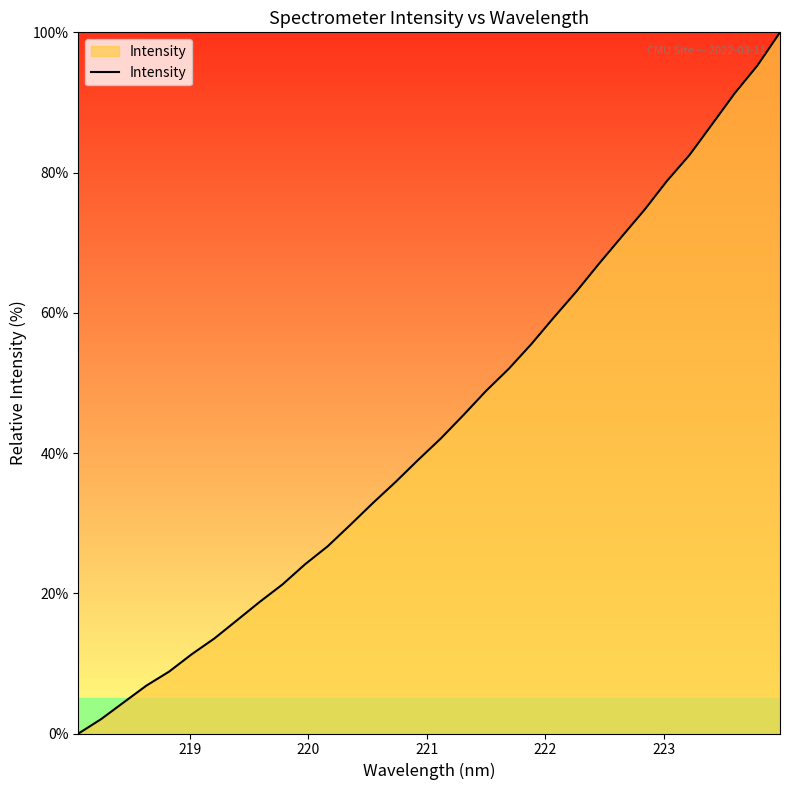

What is the maximum value shown in the chart?

100.0